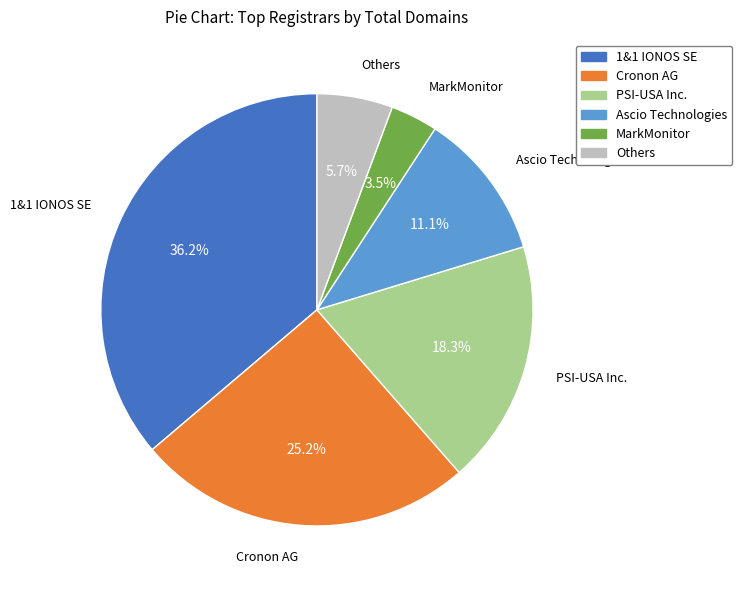

True or false: 1&1 IONOS SE accounts for 42% of the total.

False